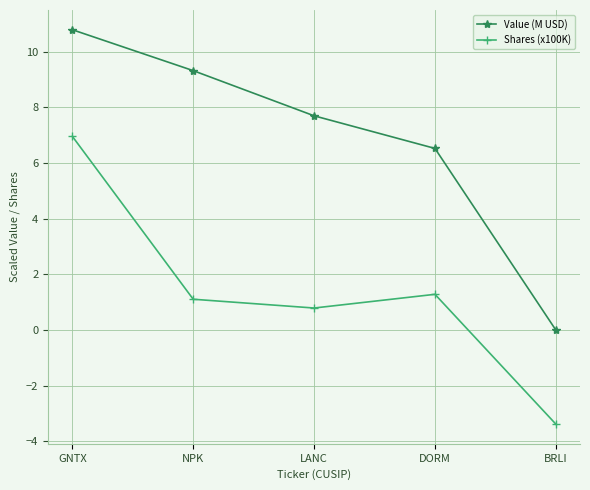

What is the value of the Value (M USD) point at the 1st from the left?

10.8